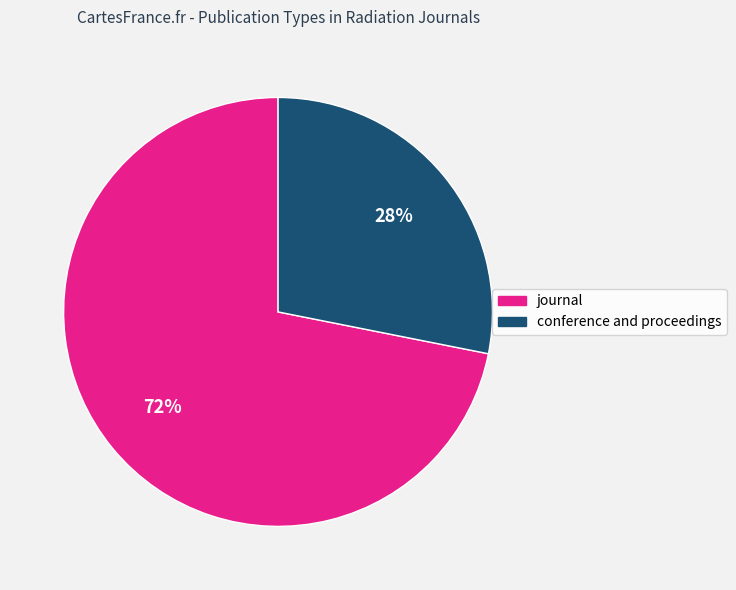

What percentage is the journal slice, to the nearest percent?

72%